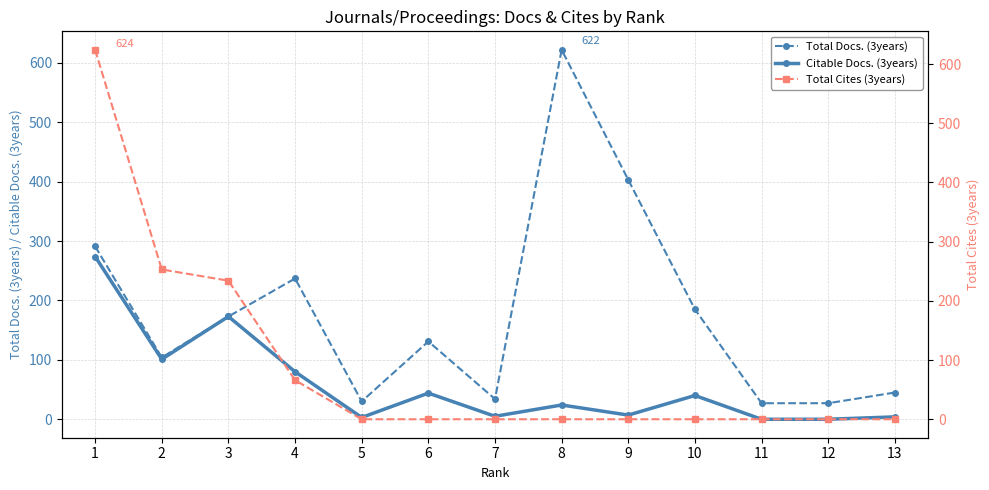

True or false: Total Cites (3years) has more than 2 points higher than both neighbors.

False